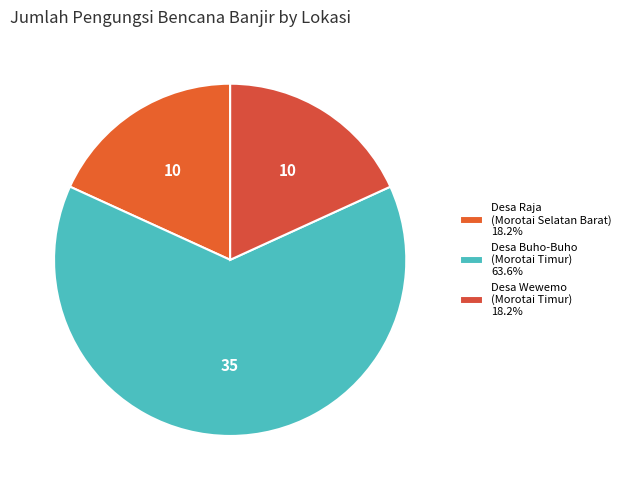

How many segments does this pie chart have?

3